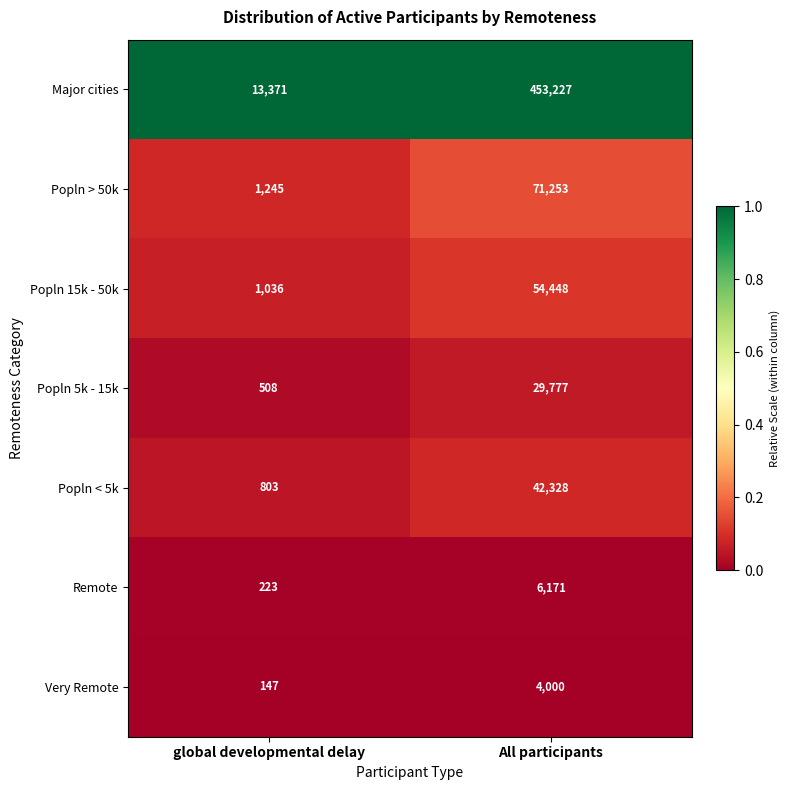

List the series in order of their peak value, lowest first.

Very Remote, Remote, Popln 5k - 15k, Popln < 5k, Popln 15k - 50k, Popln > 50k, Major cities